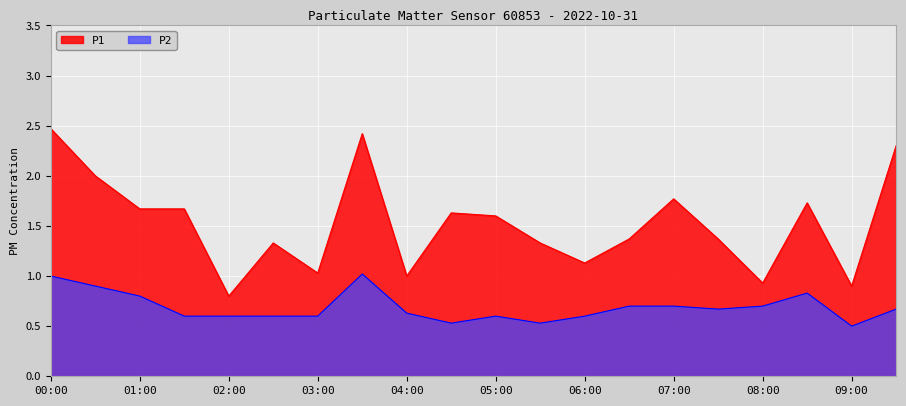

True or false: P1 and P2 intersect in this chart.

False